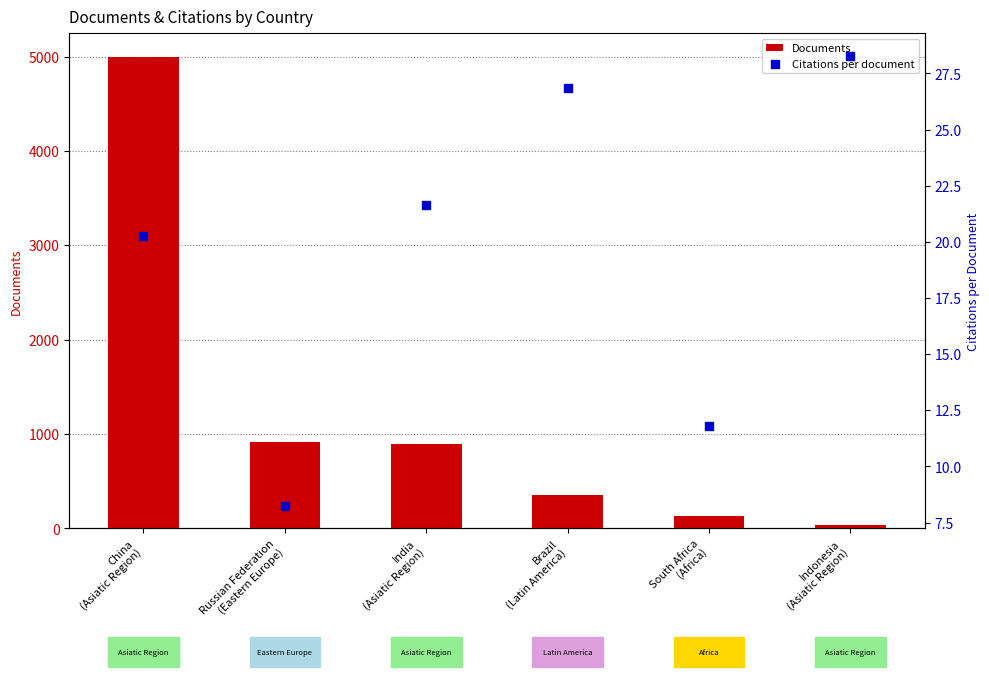

Which series reaches the minimum Y coordinate?

Citations per document